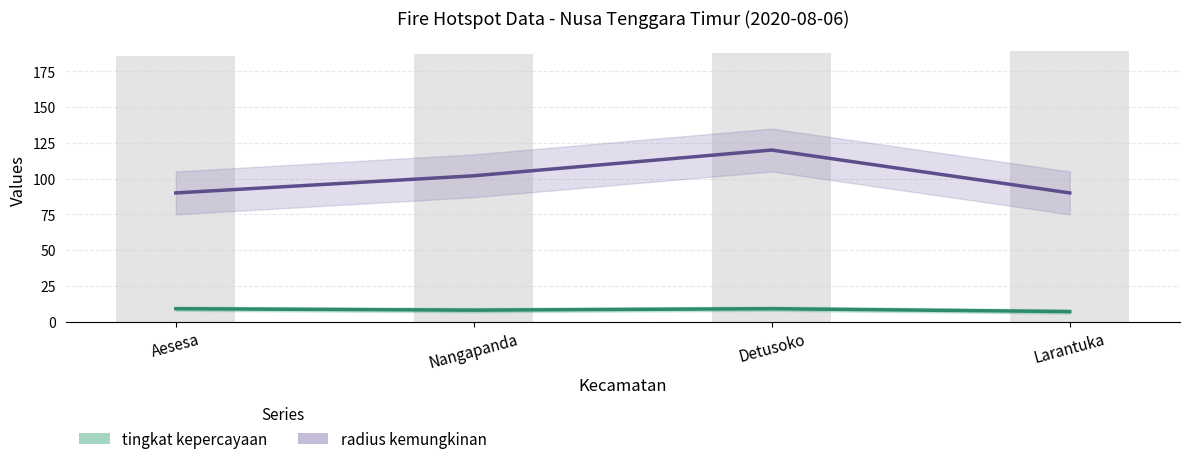

Reading right to left, list all the values displayed in this chart.

tingkat kepercayaan: Larantuka=7	Detusoko=9	Nangapanda=8	Aesesa=9
radius kemungkinan: Larantuka=90	Detusoko=120	Nangapanda=102	Aesesa=90